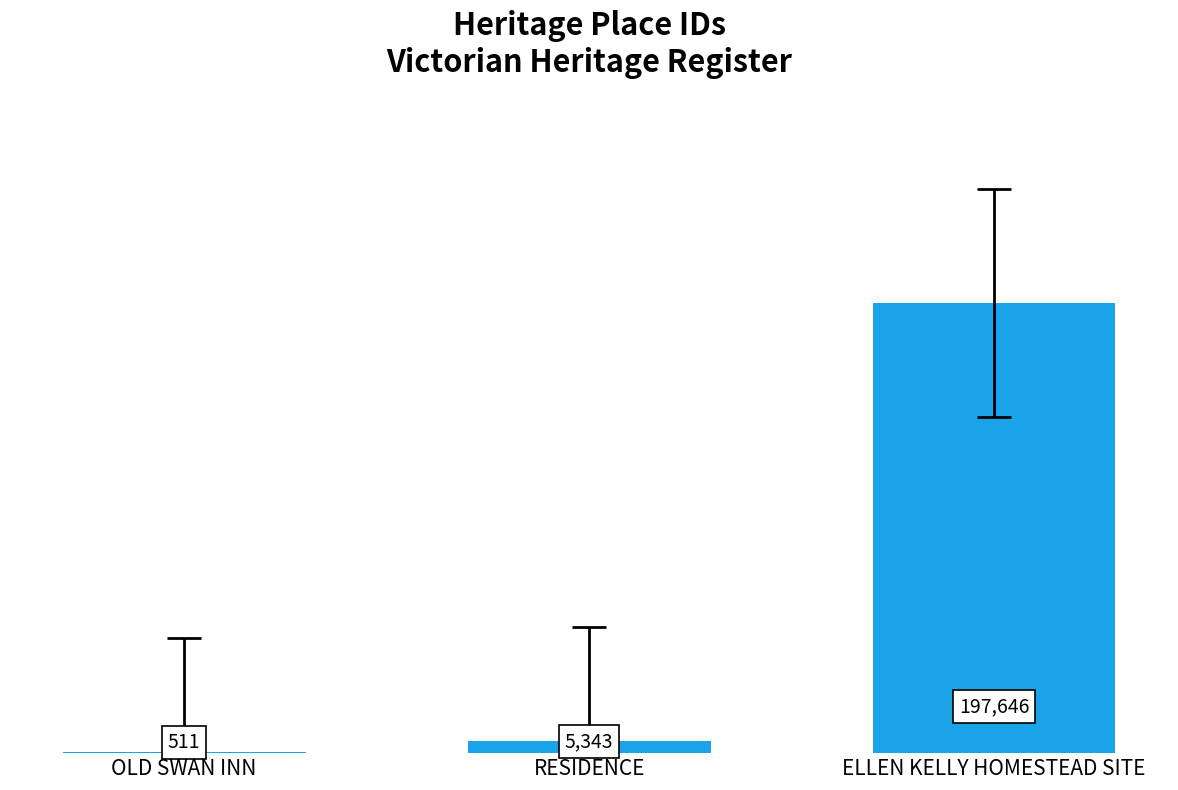

Read the value at RESIDENCE.

5343